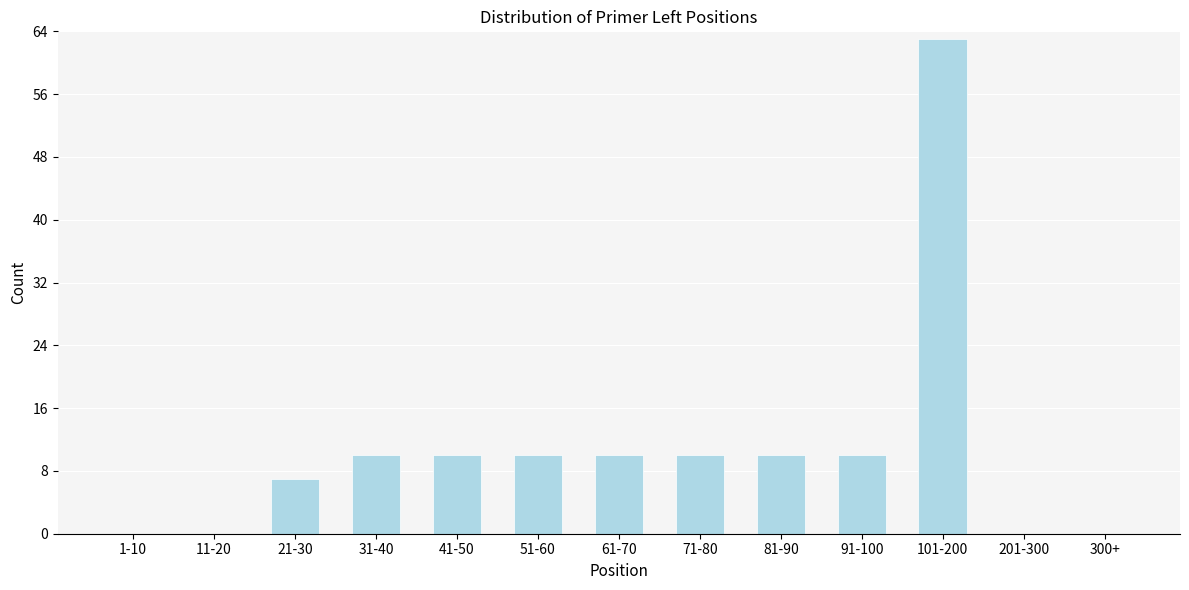

Reading left to right, list all the values displayed in this chart.

1-10=0	11-20=0	21-30=7	31-40=10	41-50=10	51-60=10	61-70=10	71-80=10	81-90=10	91-100=10	101-200=63	201-300=0	300+=0